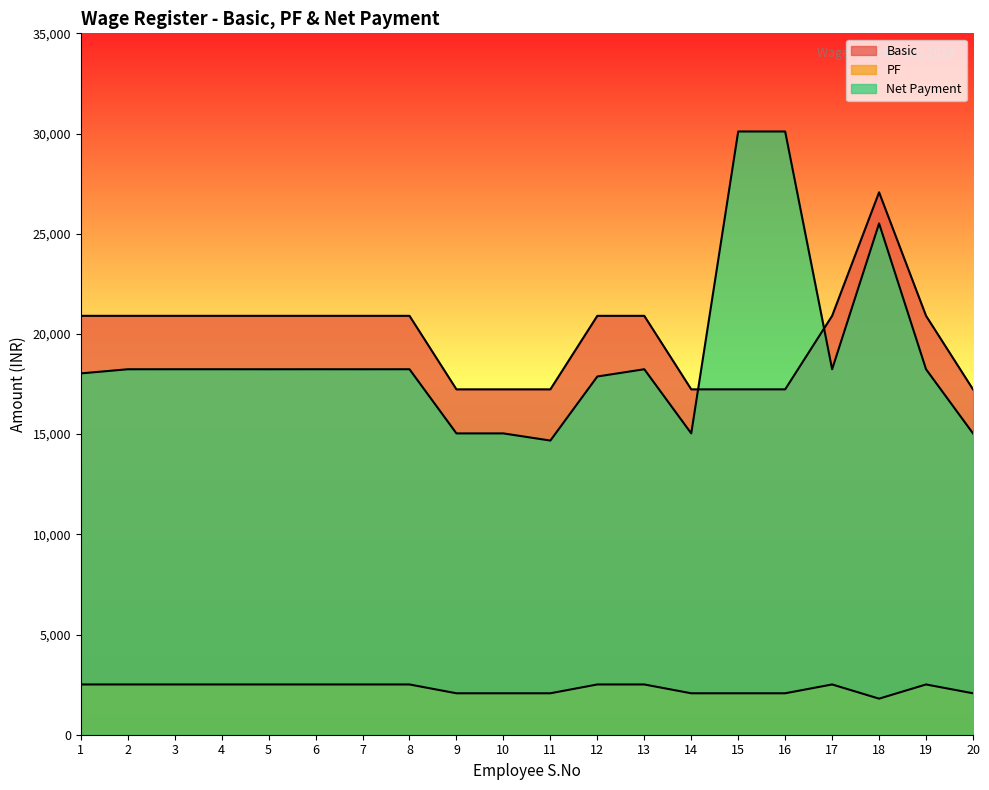

What is the difference between the maximum and minimum values in the PF series?

708